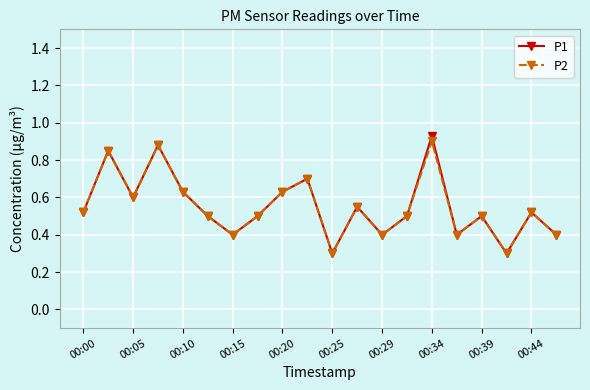

Count the P2 values in the range 0 to 1.

20